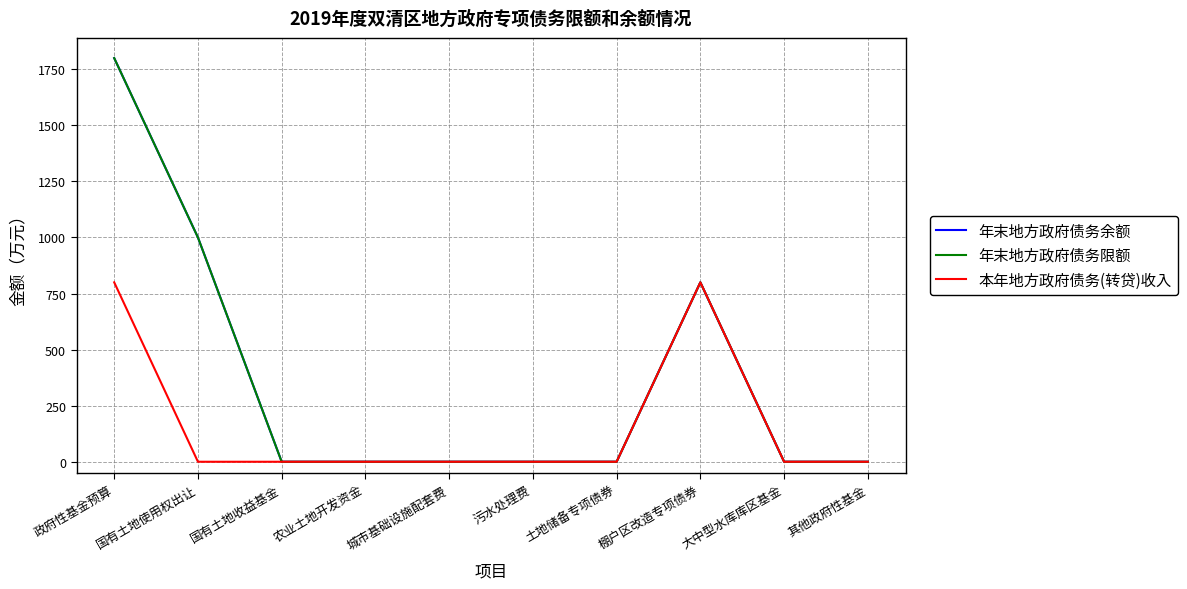

At which category does 年末地方政府债务限额 reach its first local peak?

棚户区改造专项债券